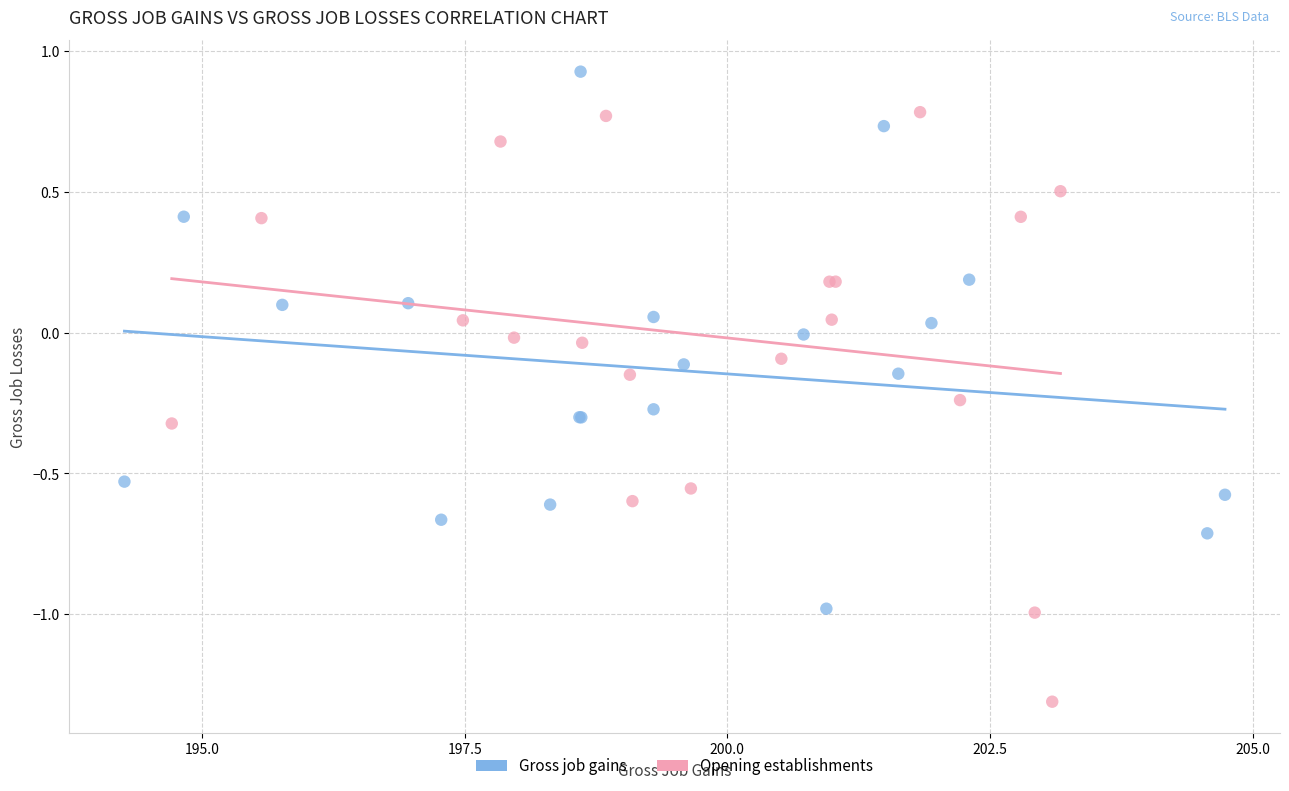

Which series contains the highest Y value?

Gross job gains